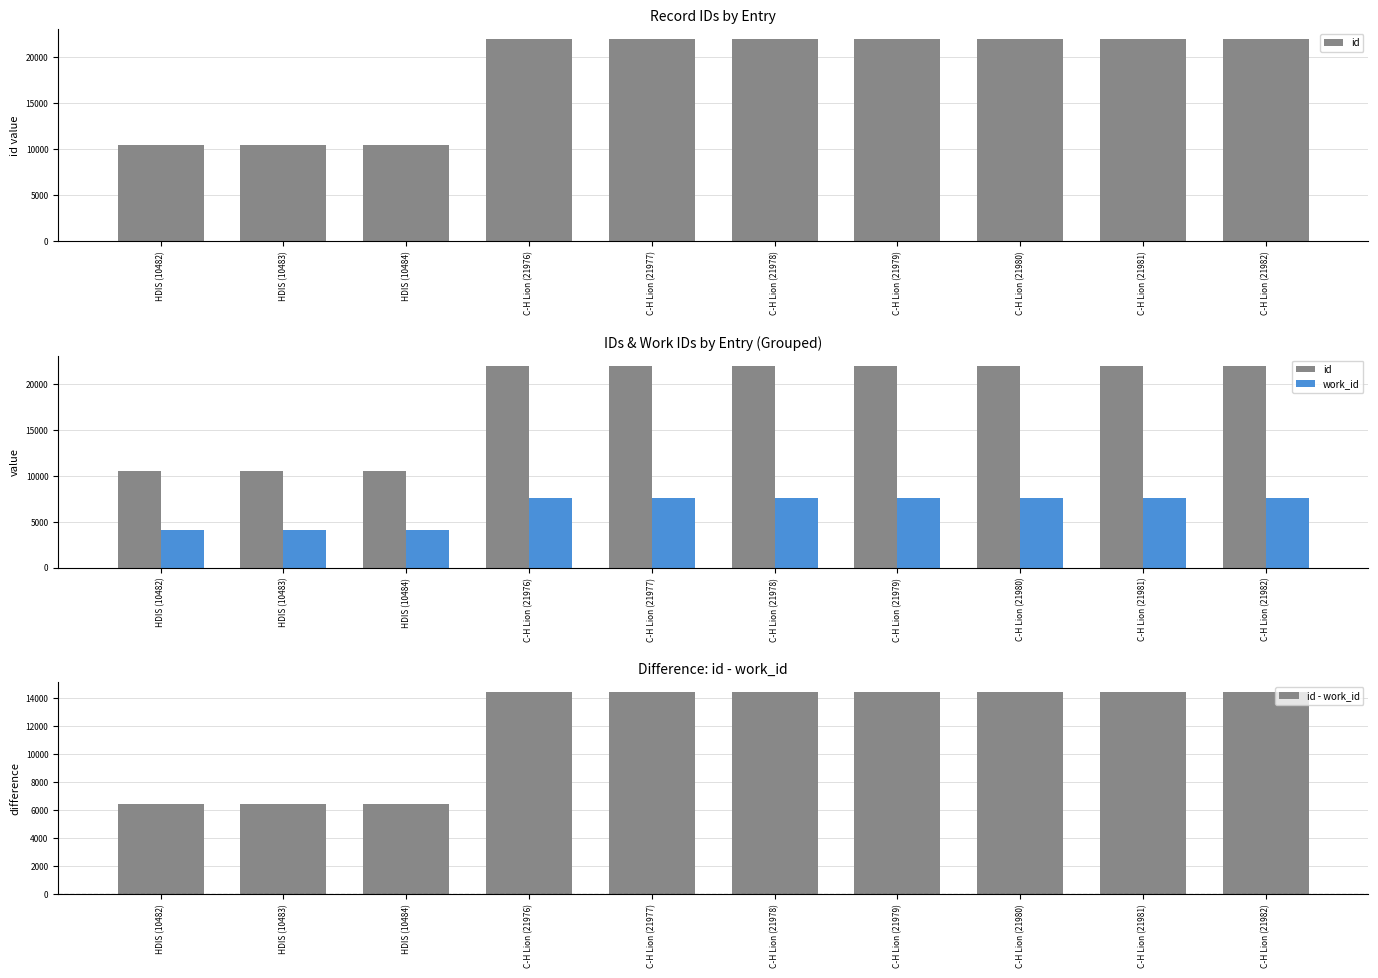

Reading left to right, transcribe all the data shown in this chart.

id: 10482	10483	10484	21976	21977	21978	21979	21980	21981	21982
work_id: 4047	4047	4047	7554	7554	7554	7554	7554	7554	7554
id - work_id: 6435	6436	6437	14422	14423	14424	14425	14426	14427	14428